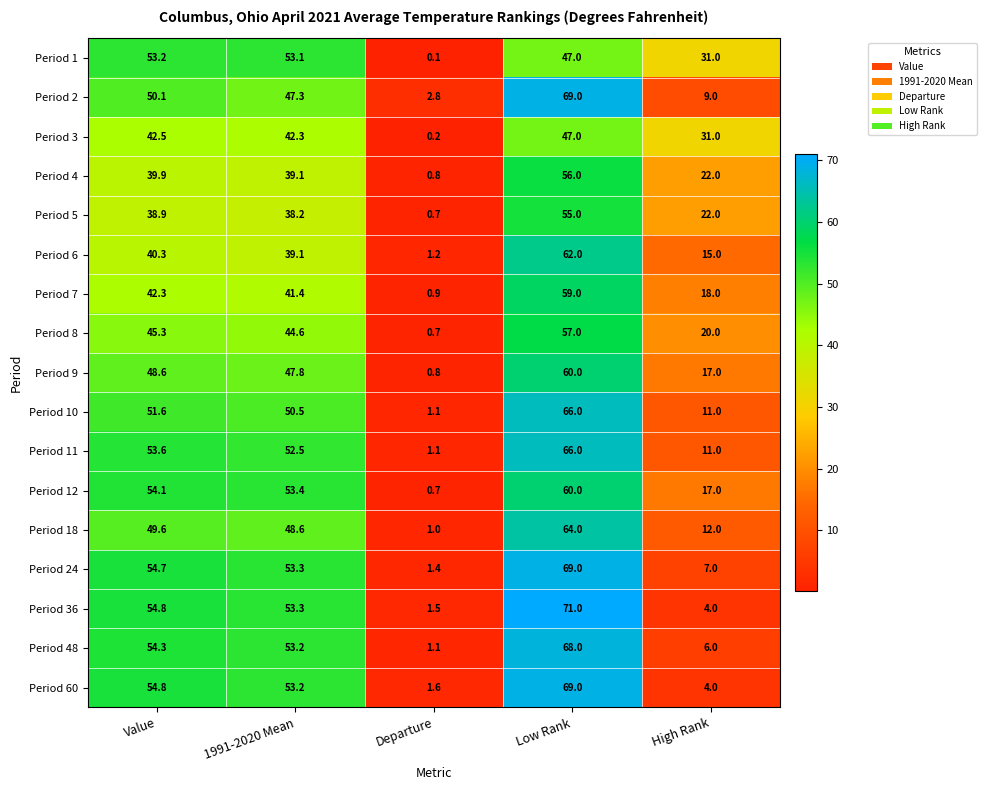

What is the total value across all series at Departure?

17.7